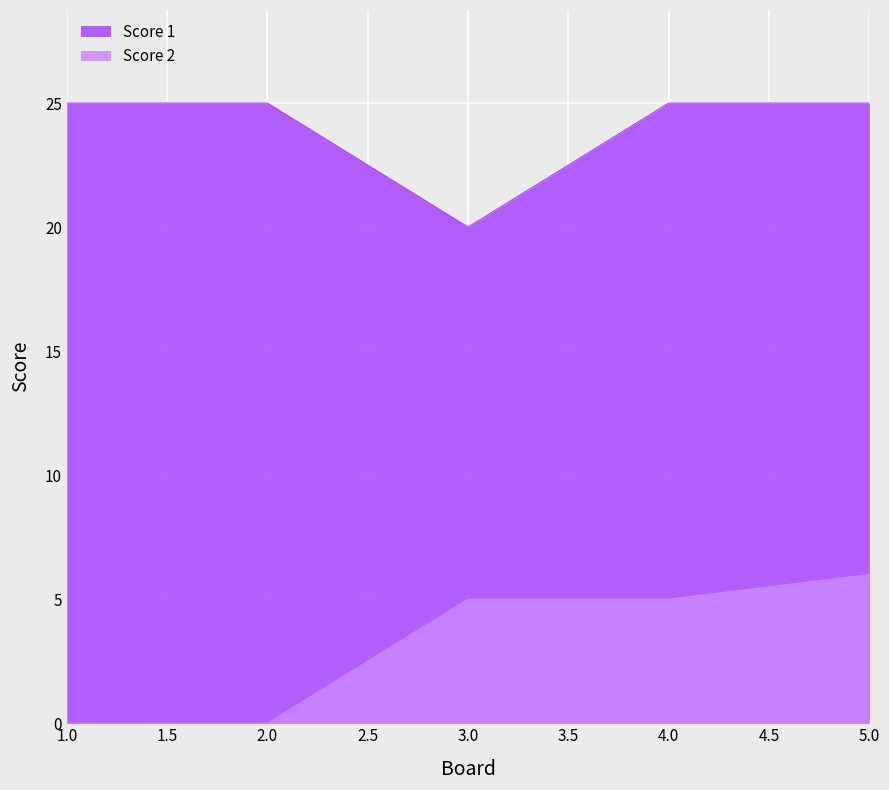

True or false: Score 2 has more than 2 interior local peaks.

False